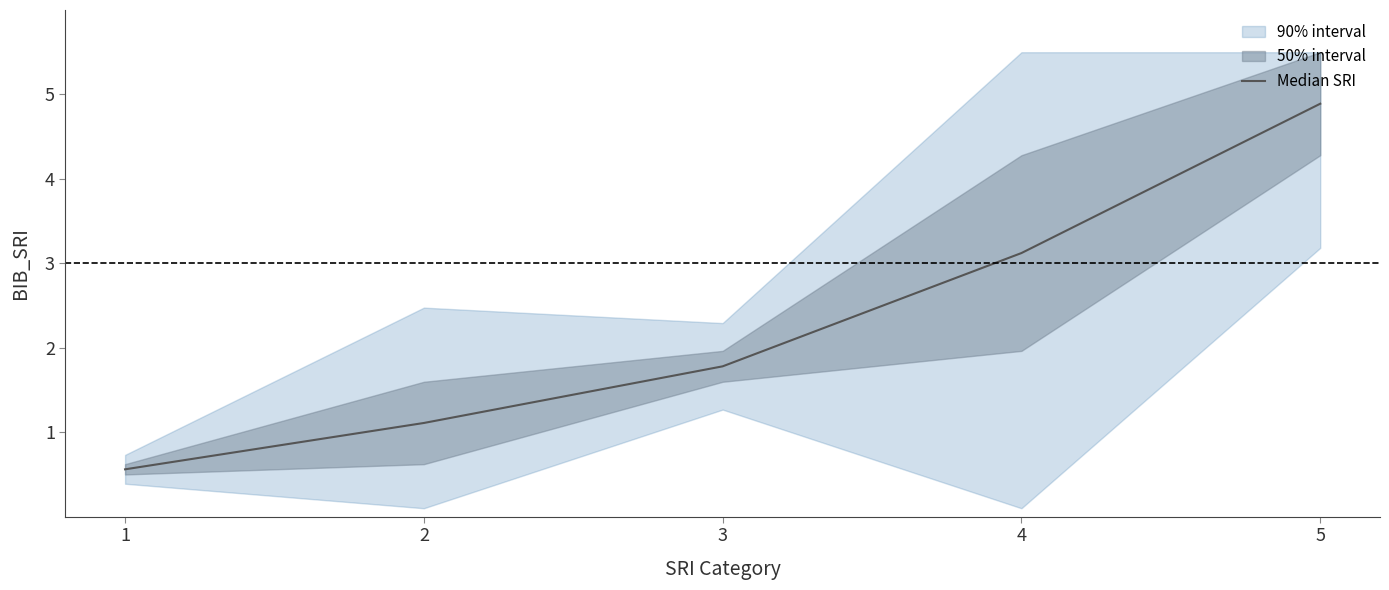

At which category does the chart reach its minimum across all series?

1